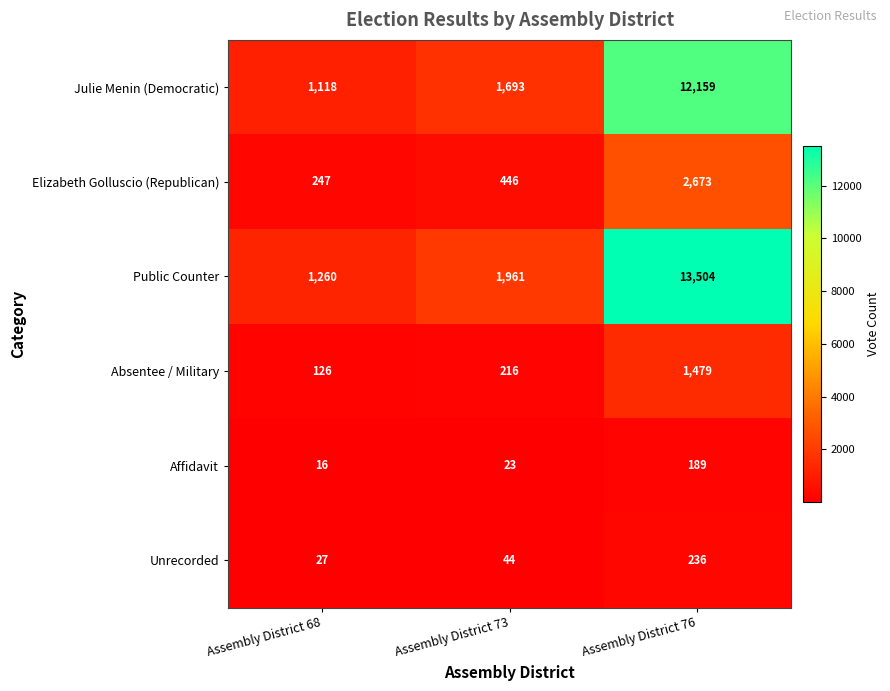

True or false: Public Counter has a value of 1701 at Assembly District 68.

False